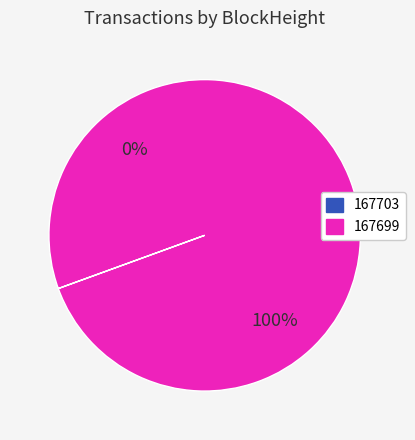

The 167699 slice represents 100% of the pie. True or false?

True